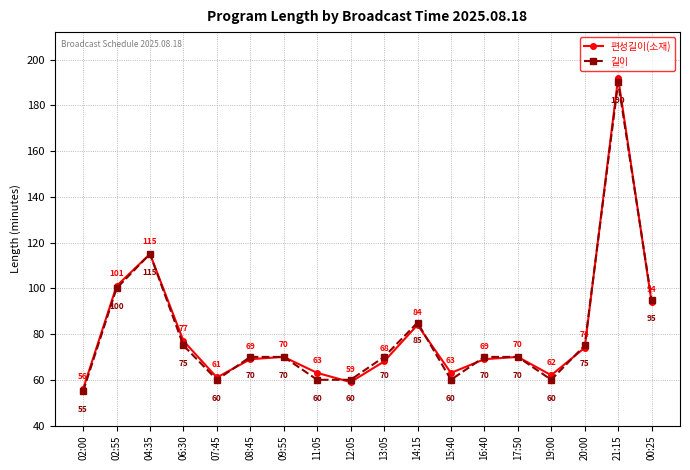

What is the value of the 길이 point at the 14th from the left?

70